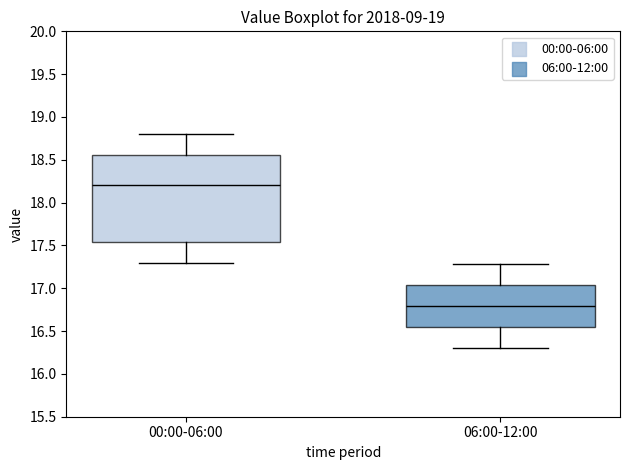

Reading left to right, read every box against the y-axis: the position of its median line, the range the box covers, and the ends of its whiskers. The values are not printed on the chart, so give them approximately, as read against the axis.

00:00-06:00: median 18.20, box 17.55 to 18.55, whiskers 17.30 to 18.80
06:00-12:00: median 16.80, box 16.55 to 17.05, whiskers 16.30 to 17.30